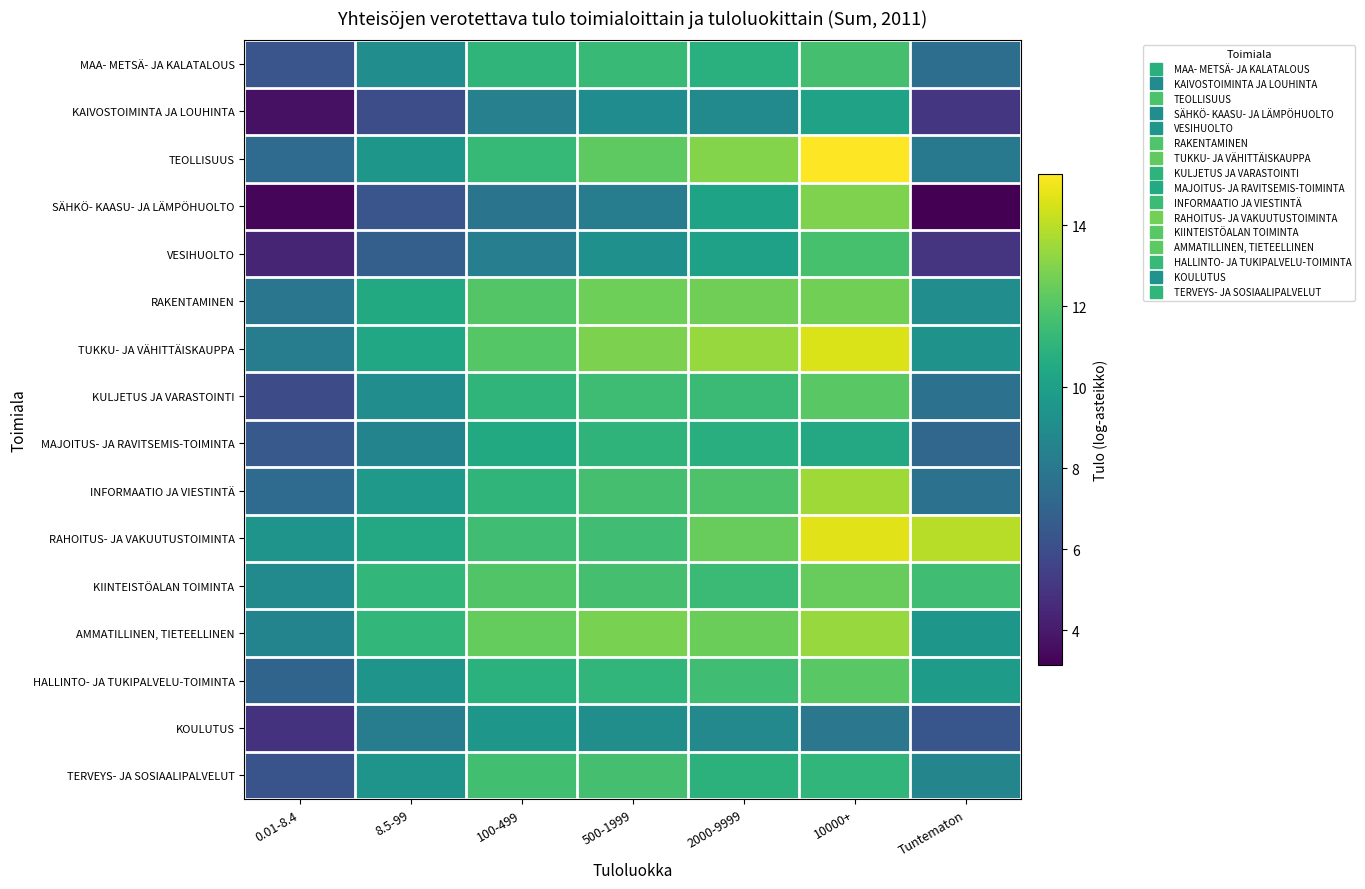

Which series has the largest range (max minus min)?

SÄHKÖ- KAASU- JA LÄMPÖHUOLTO